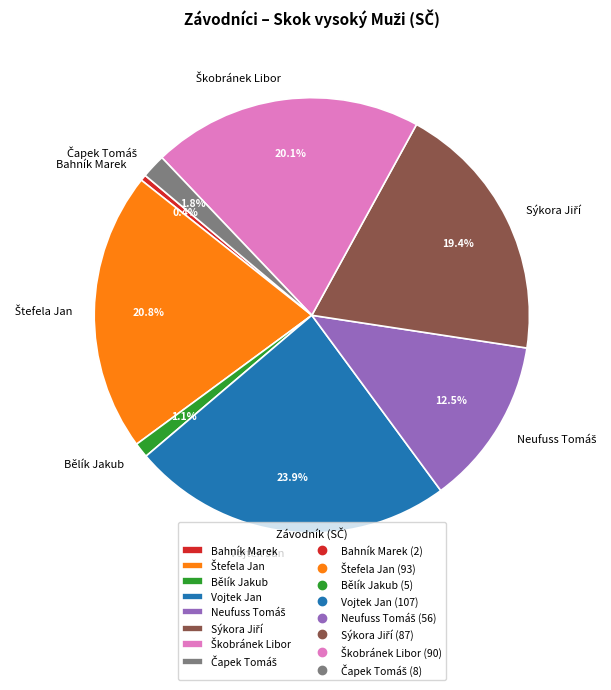

Count the number of slices in the pie.

8